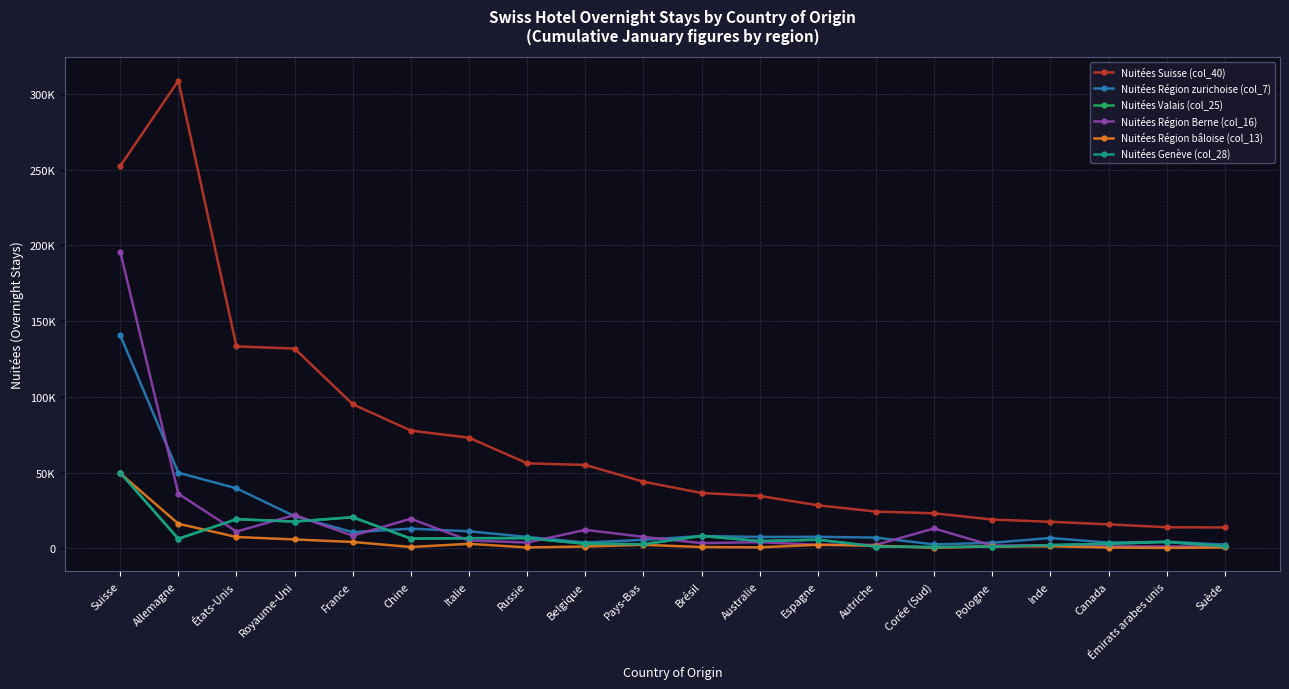

Does the chart have visible grid lines?

Yes